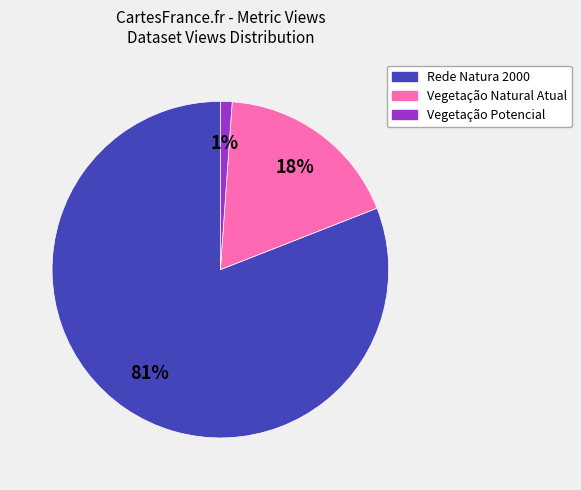

Do Vegetação Natural Atual and Rede Natura 2000 together represent more than half of the pie?

Yes